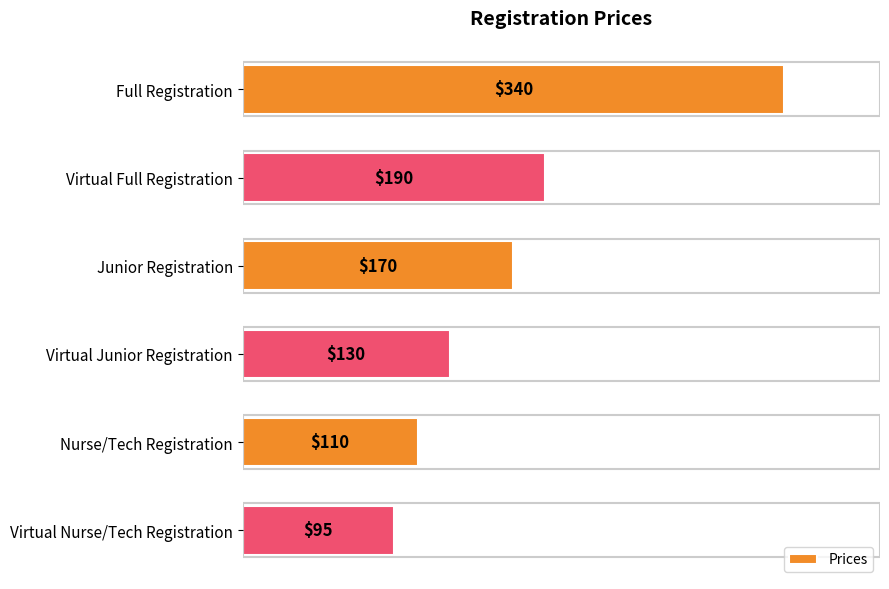

What is the sum of all values?

1035